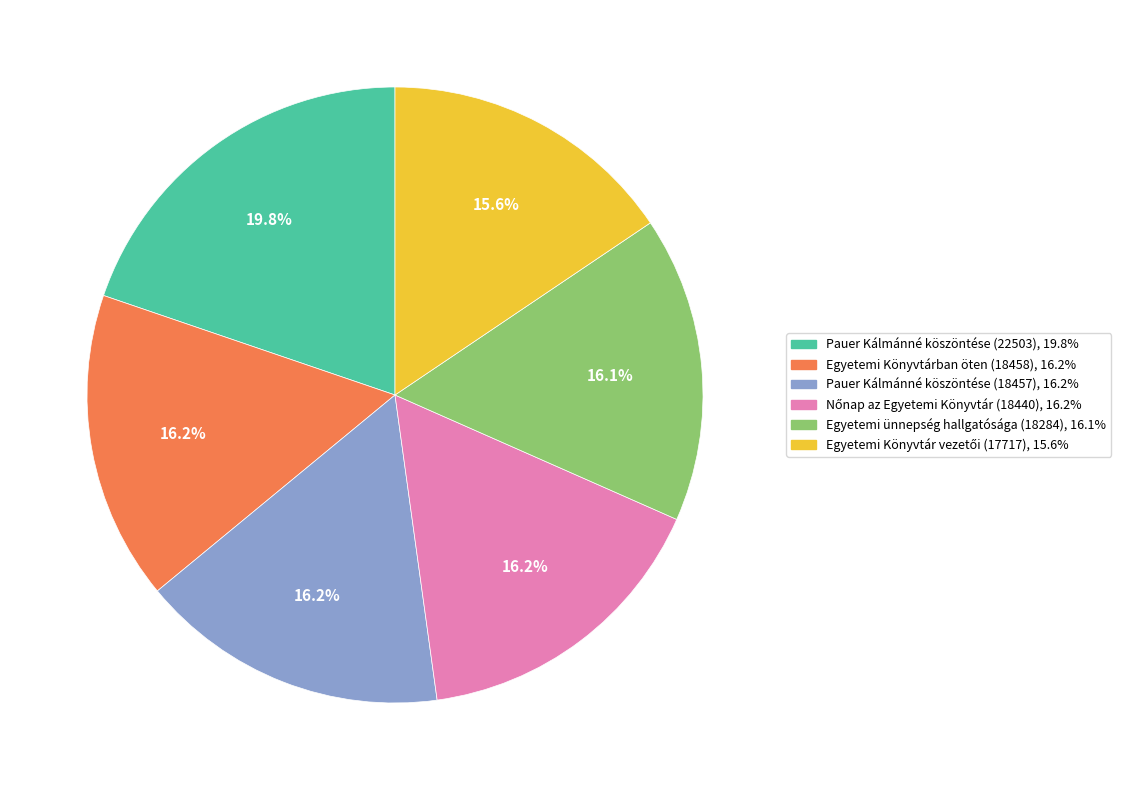

Combined, do Pauer Kálmánné köszöntése (22503) and Pauer Kálmánné köszöntése (18457) account for over 50%?

No